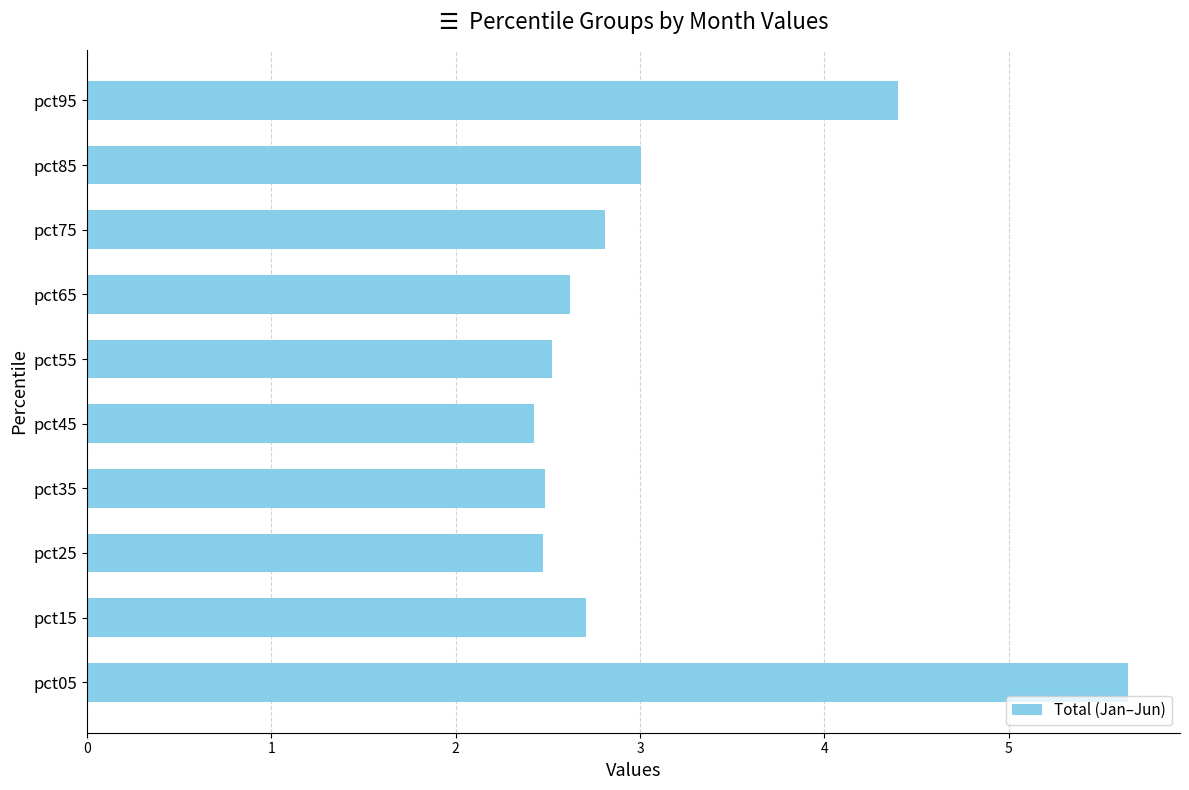

The value at pct85 is 3.0. True or false?

True